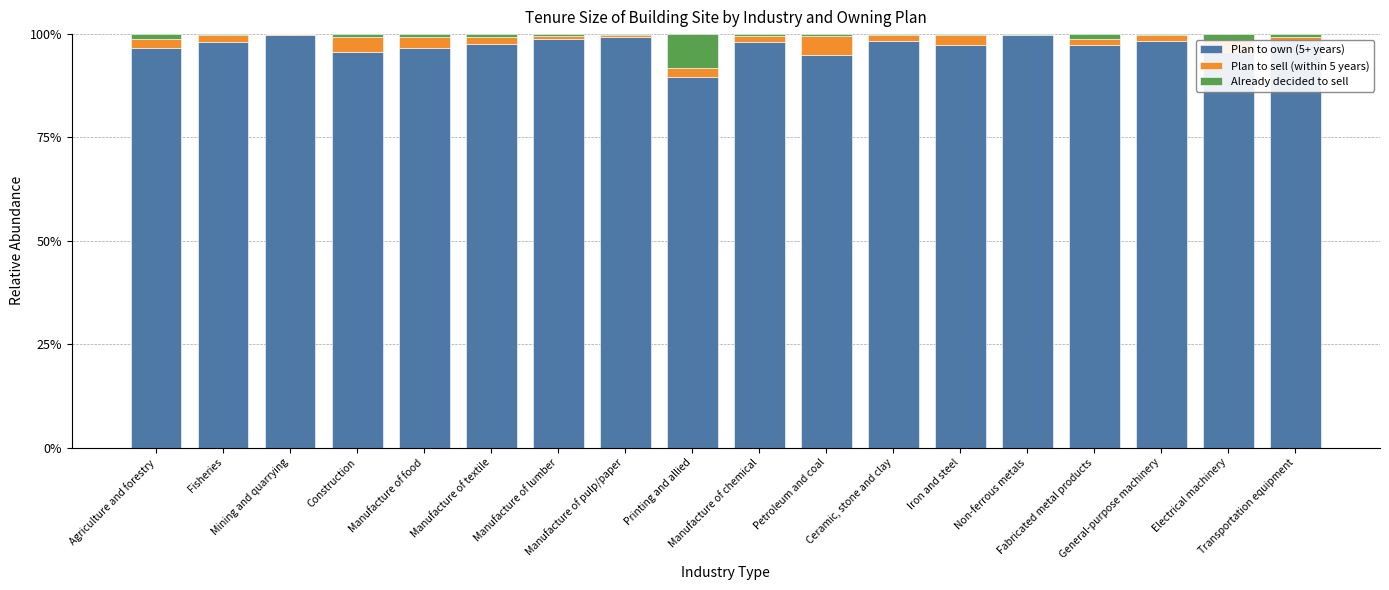

What is the maximum value for Plan to own (5+ years)?

99.7